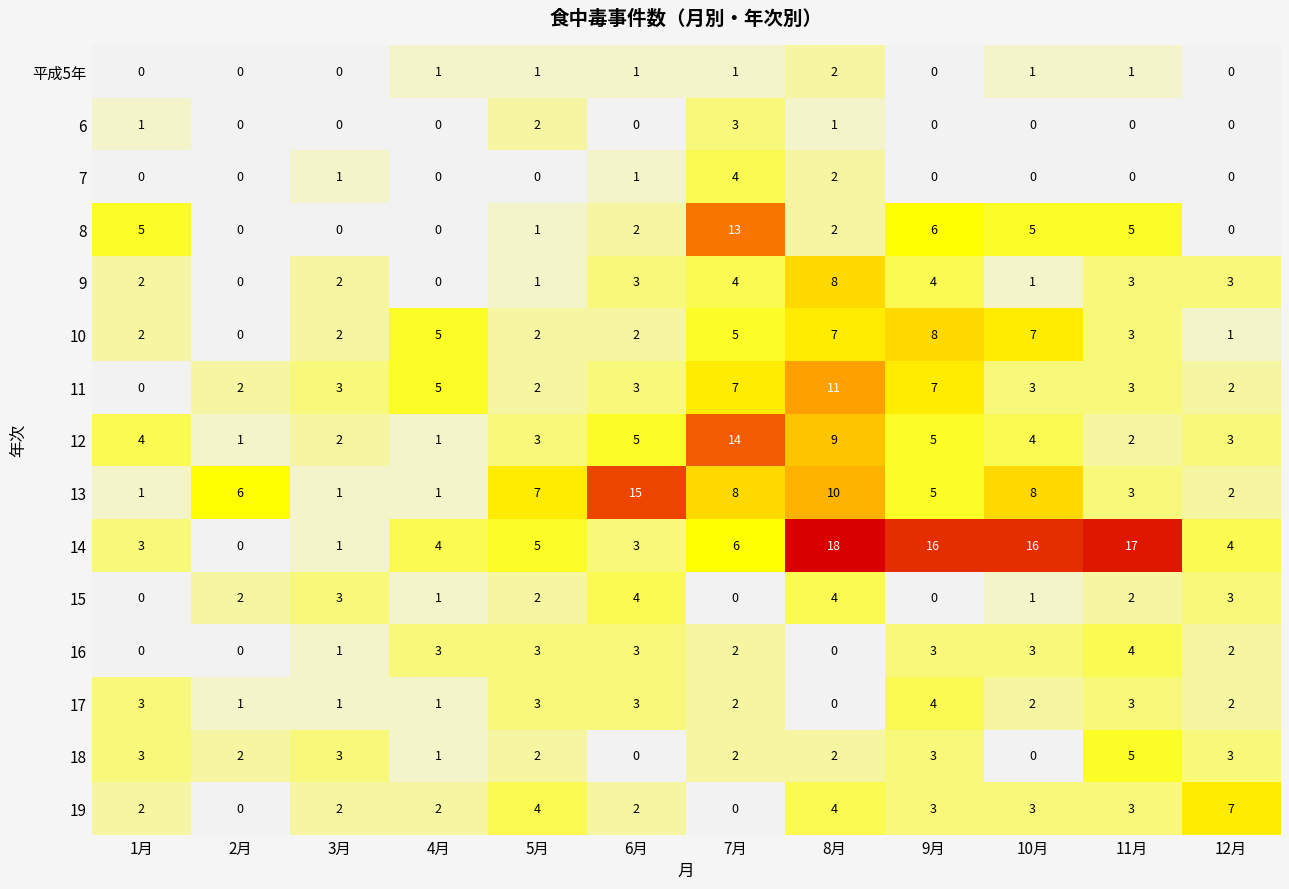

How many values in the 13 series are below 6?

6